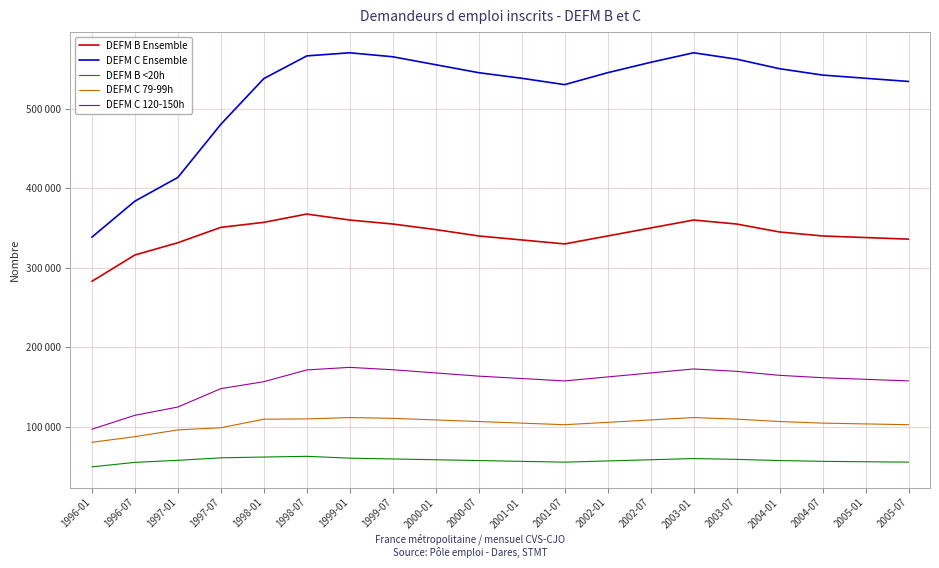

What is the difference between the maximum and minimum values in the DEFM C 120-150h series?

77700